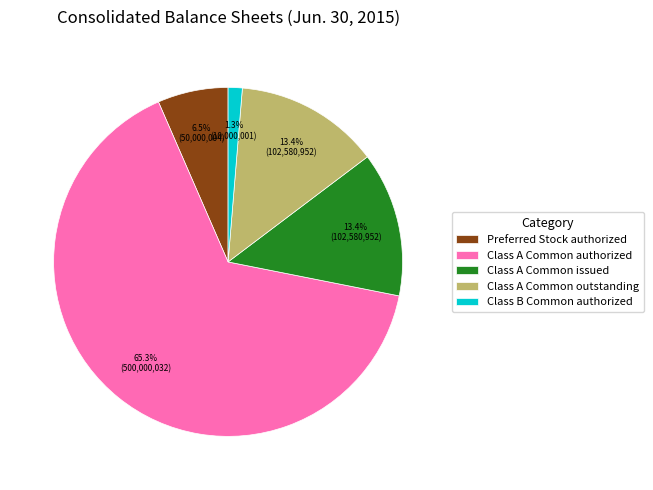

Does any single category account for the majority?

Yes